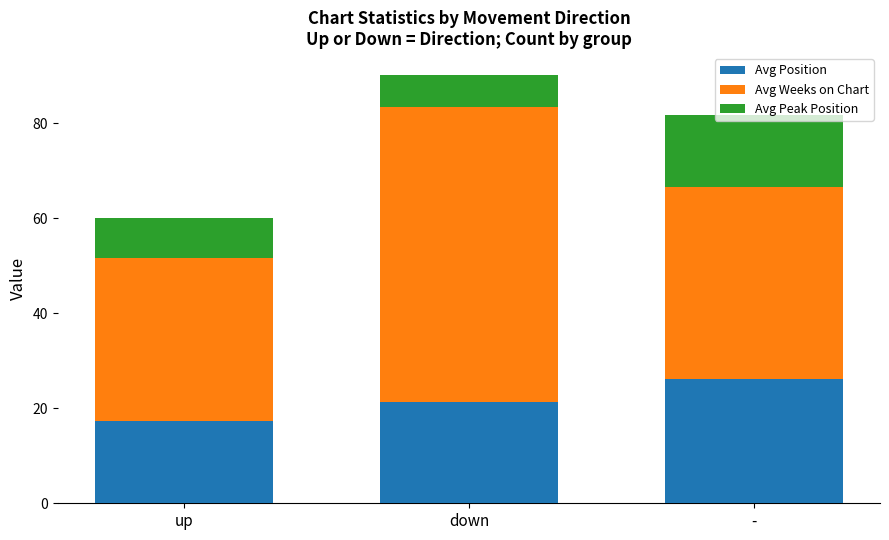

How many data points in Avg Position are above 21?

2